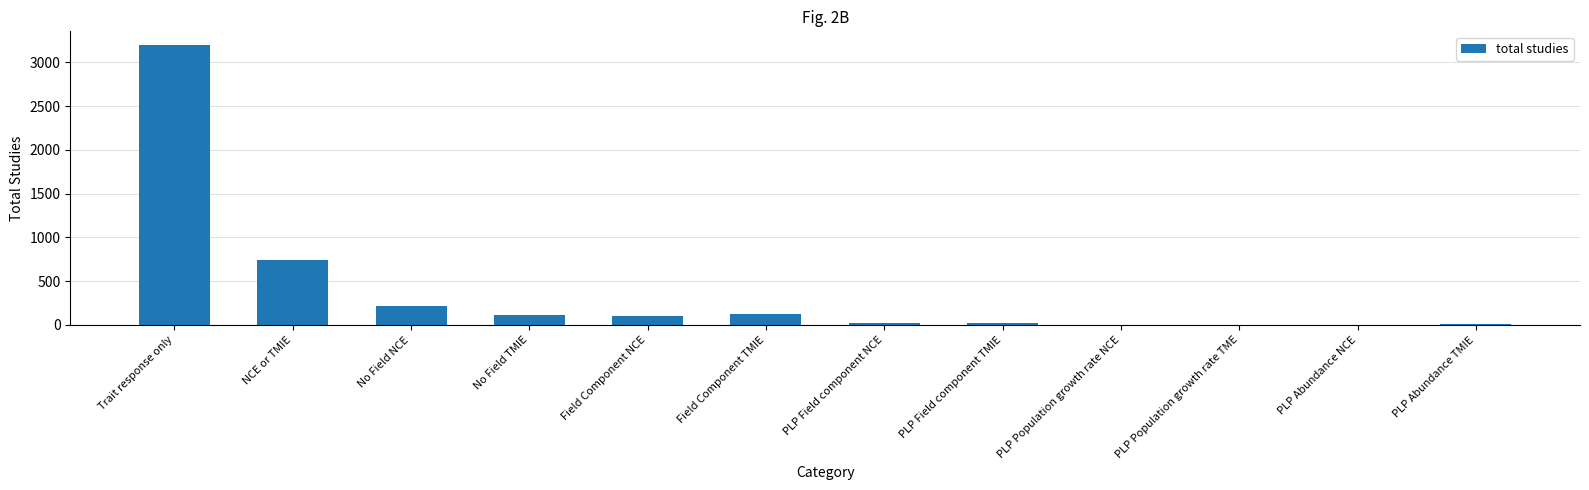

What is the greatest value displayed?

3194